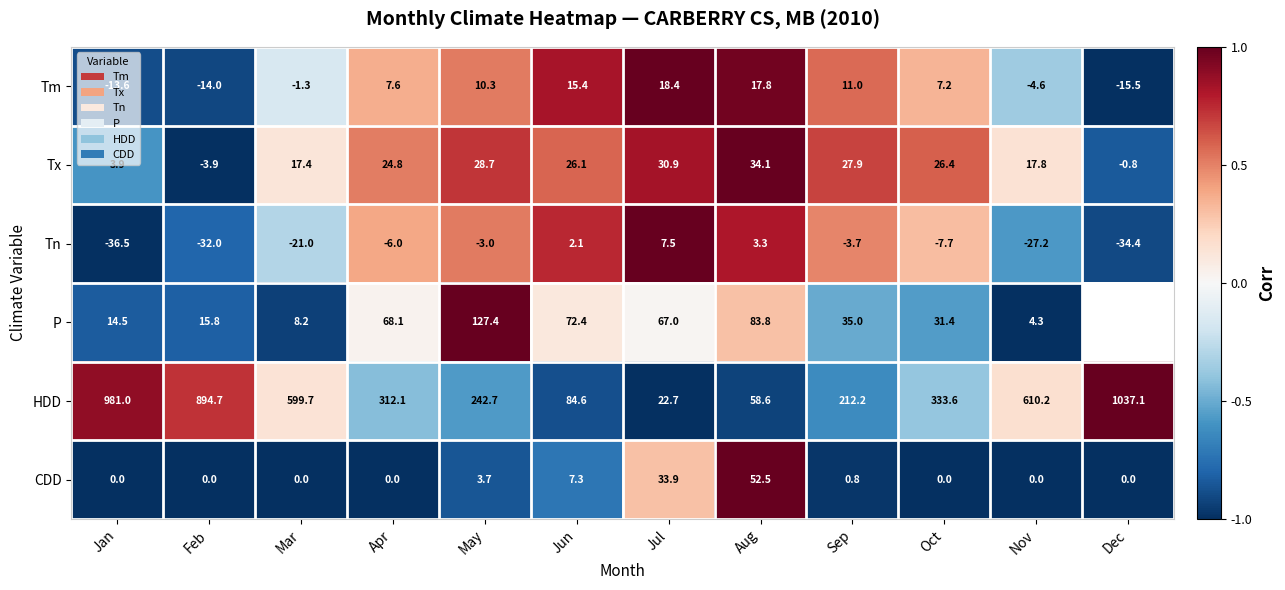

The Tm series shows 0.1 at Apr. True or false?

False